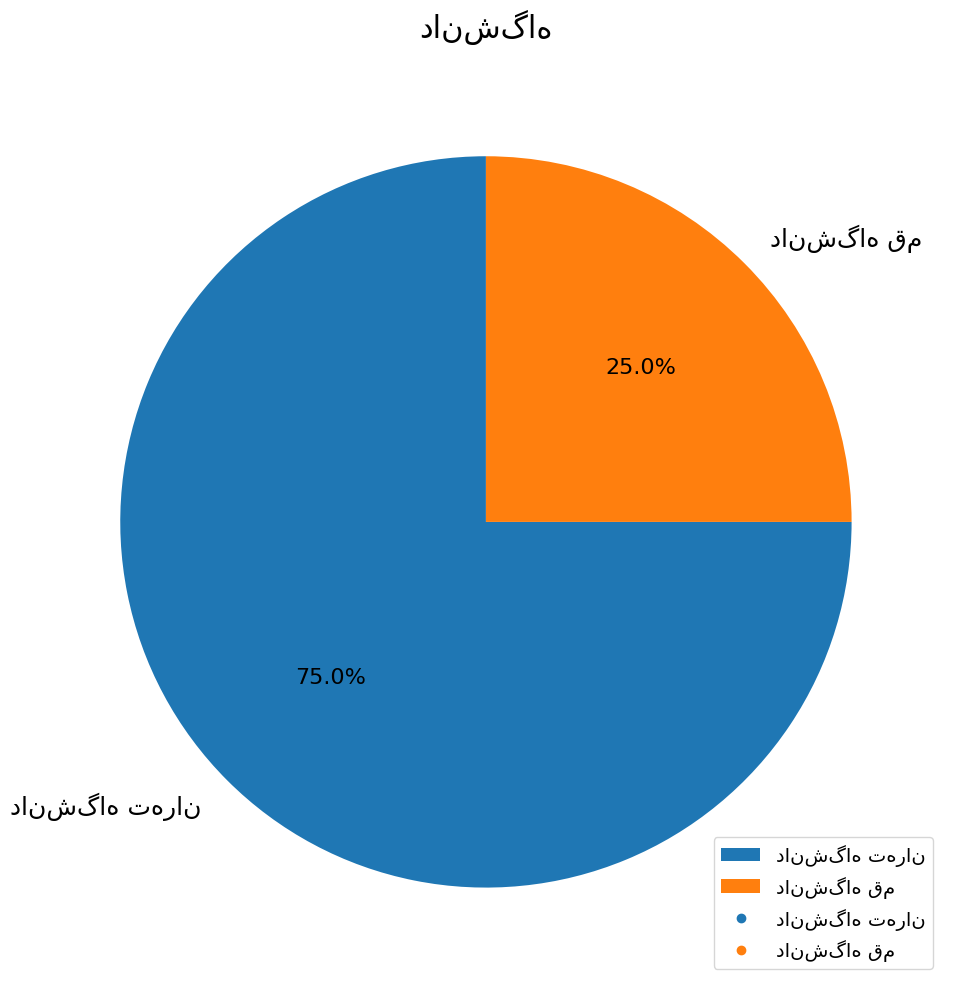

Is there any slice that represents more than half of the pie?

Yes